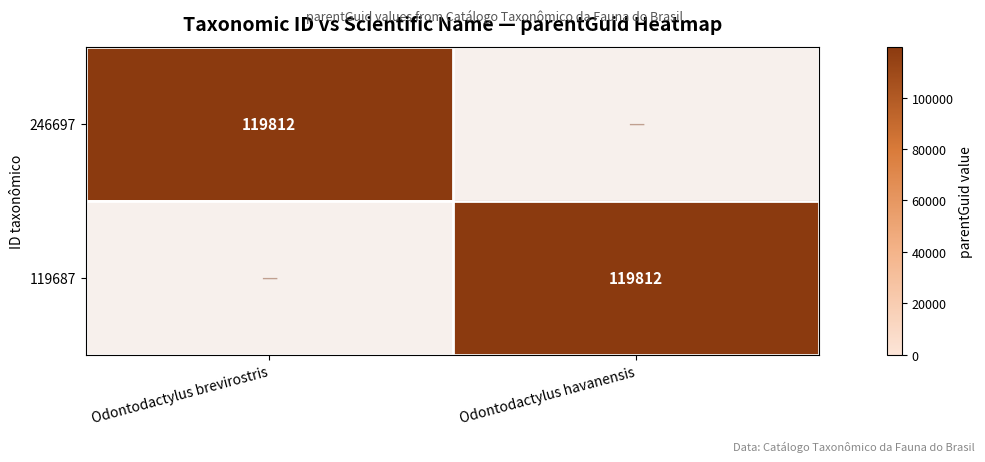

Is it true that 119687 equals 119812 at Odontodactylus havanensis?

True